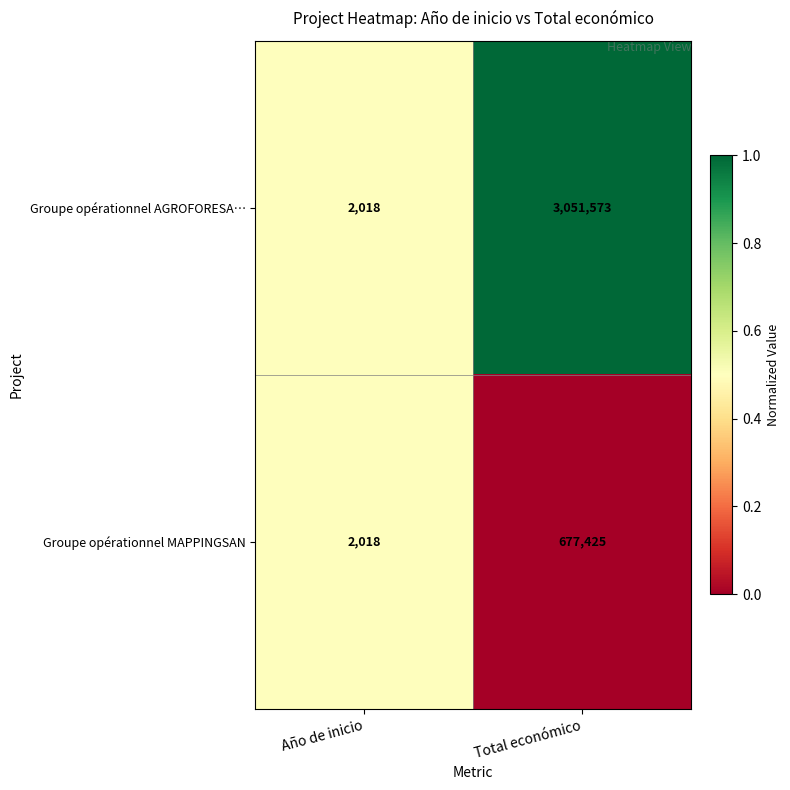

List the series in order of their overall mean, highest first.

Groupe opérationnel AGROFORESA…, Groupe opérationnel MAPPINGSAN